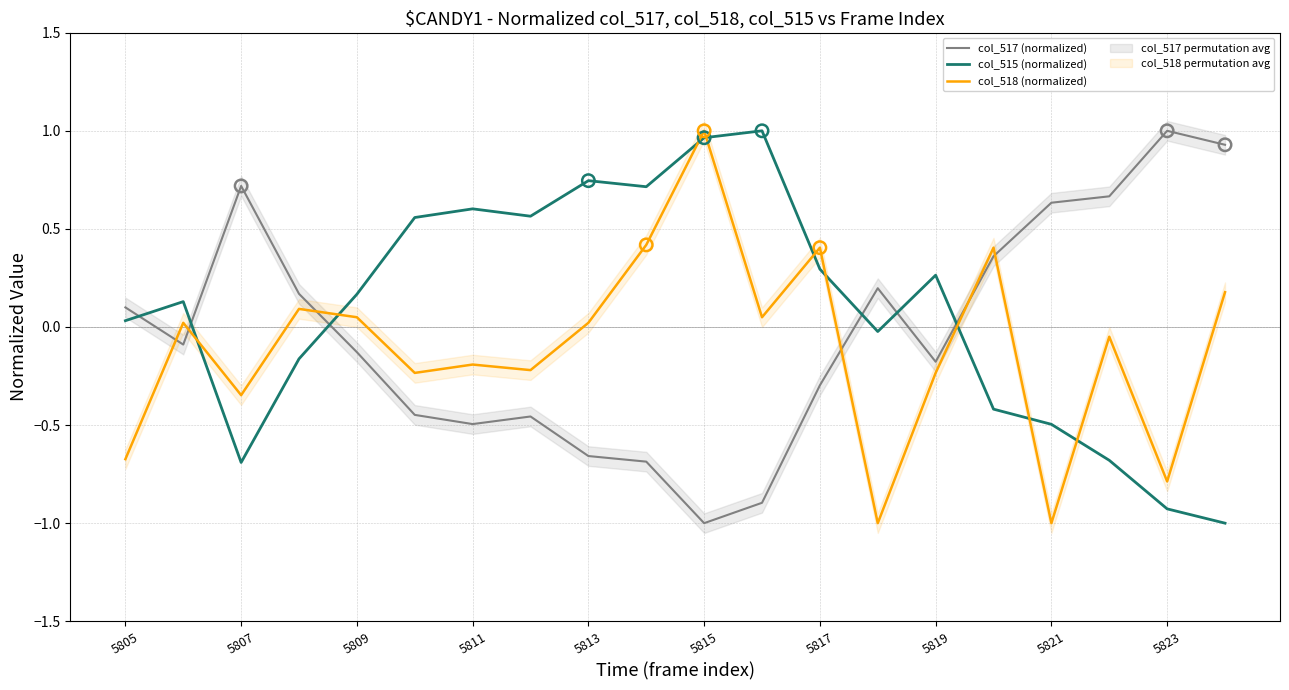

Which series reaches the maximum Y coordinate?

col_517 (normalized)